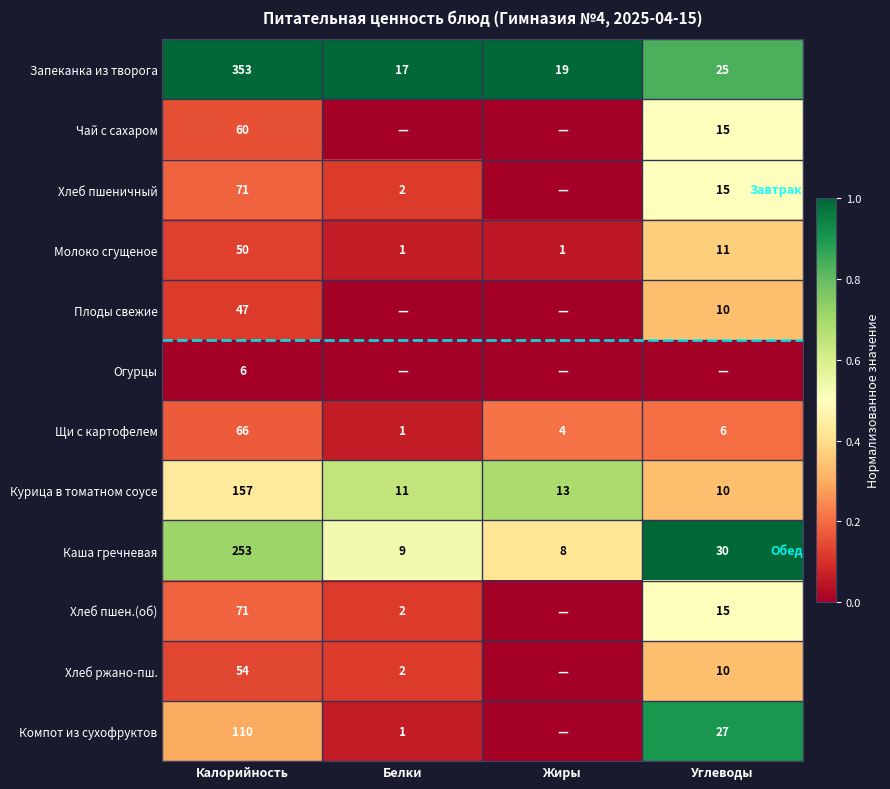

At which label does Щи с картофелем first exceed 6?

Калорийность